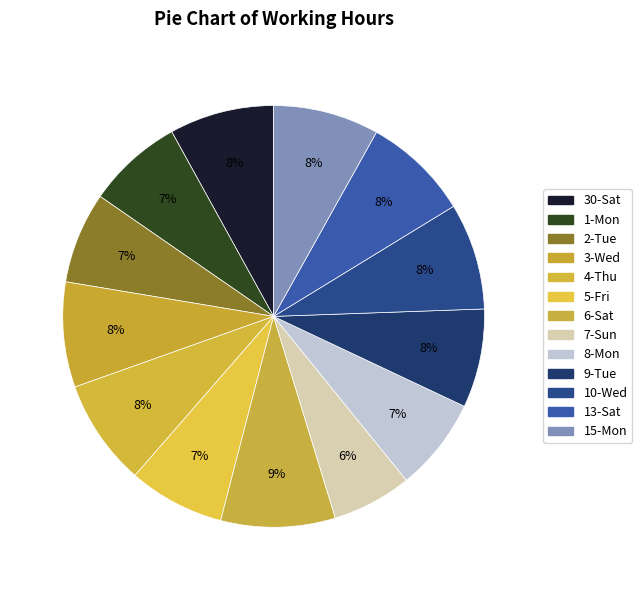

What is the smallest slice in the pie chart?

7-Sun